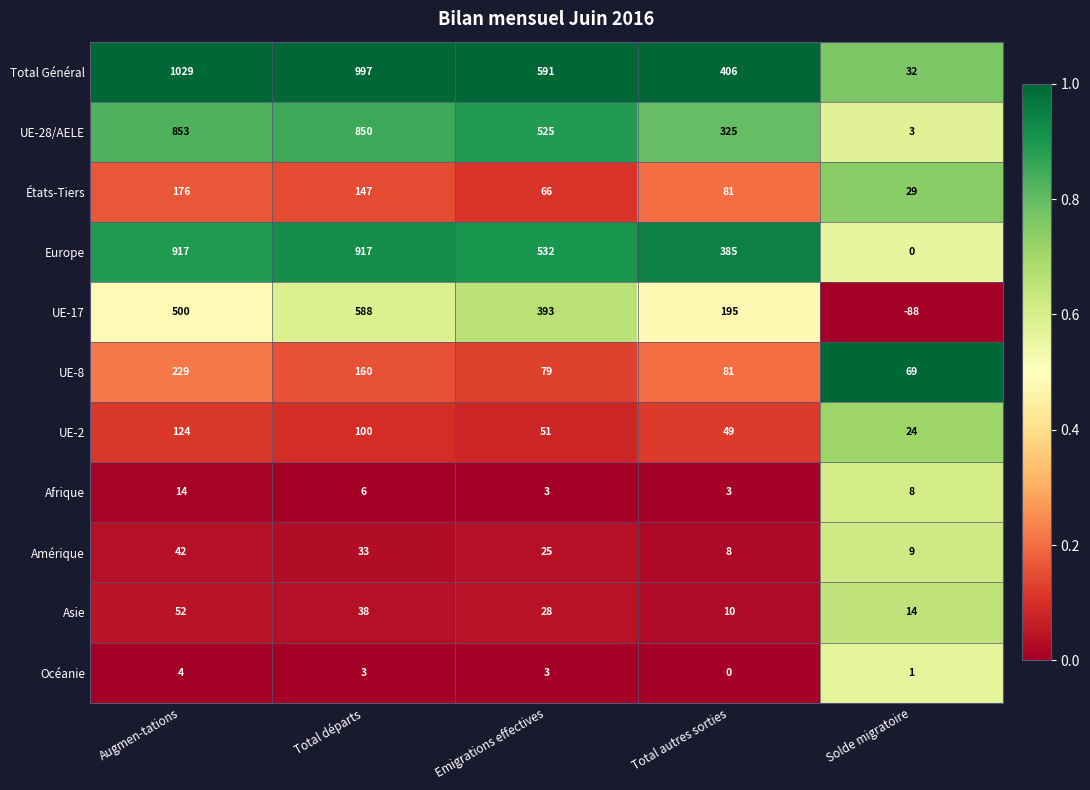

At how many categories does at least one series exceed 0?

5